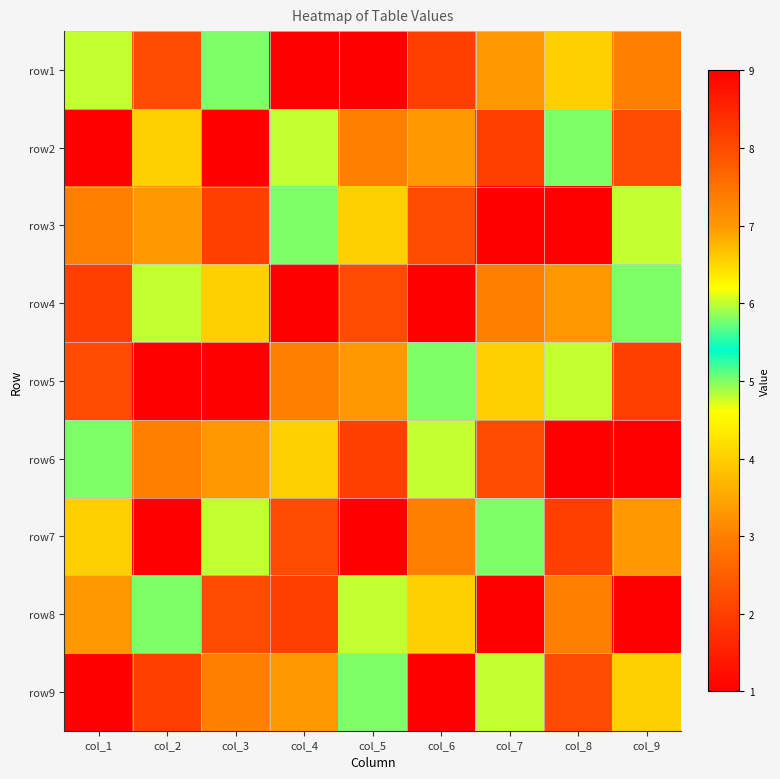

Reading right to left, list all the values displayed in this chart.

row1: col_9=3	col_8=4	col_7=7	col_6=2	col_5=9	col_4=1	col_3=5	col_2=8	col_1=6
row2: col_9=8	col_8=5	col_7=2	col_6=7	col_5=3	col_4=6	col_3=1	col_2=4	col_1=9
row3: col_9=6	col_8=1	col_7=9	col_6=8	col_5=4	col_4=5	col_3=2	col_2=7	col_1=3
row4: col_9=5	col_8=7	col_7=3	col_6=1	col_5=8	col_4=9	col_3=4	col_2=6	col_1=2
row5: col_9=2	col_8=6	col_7=4	col_6=5	col_5=7	col_4=3	col_3=9	col_2=1	col_1=8
row6: col_9=1	col_8=9	col_7=8	col_6=6	col_5=2	col_4=4	col_3=7	col_2=3	col_1=5
row7: col_9=7	col_8=2	col_7=5	col_6=3	col_5=1	col_4=8	col_3=6	col_2=9	col_1=4
row8: col_9=9	col_8=3	col_7=1	col_6=4	col_5=6	col_4=2	col_3=8	col_2=5	col_1=7
row9: col_9=4	col_8=8	col_7=6	col_6=9	col_5=5	col_4=7	col_3=3	col_2=2	col_1=1